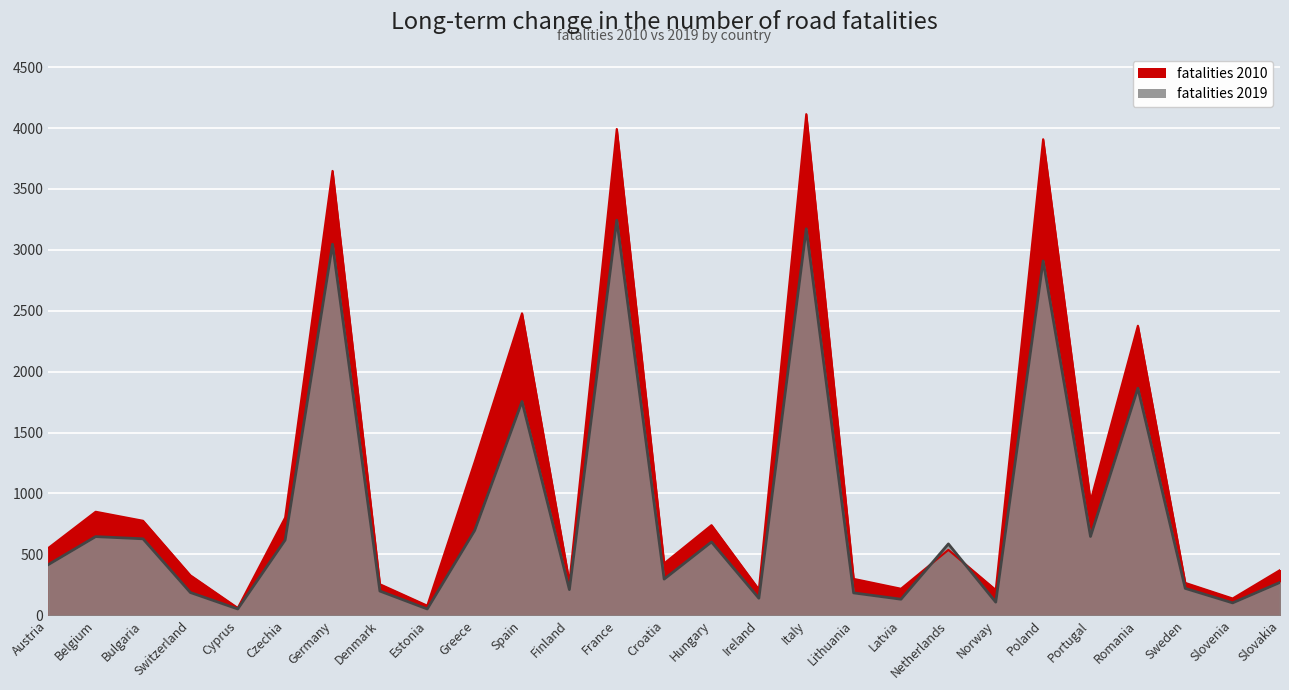

What is the greatest value displayed?

4114